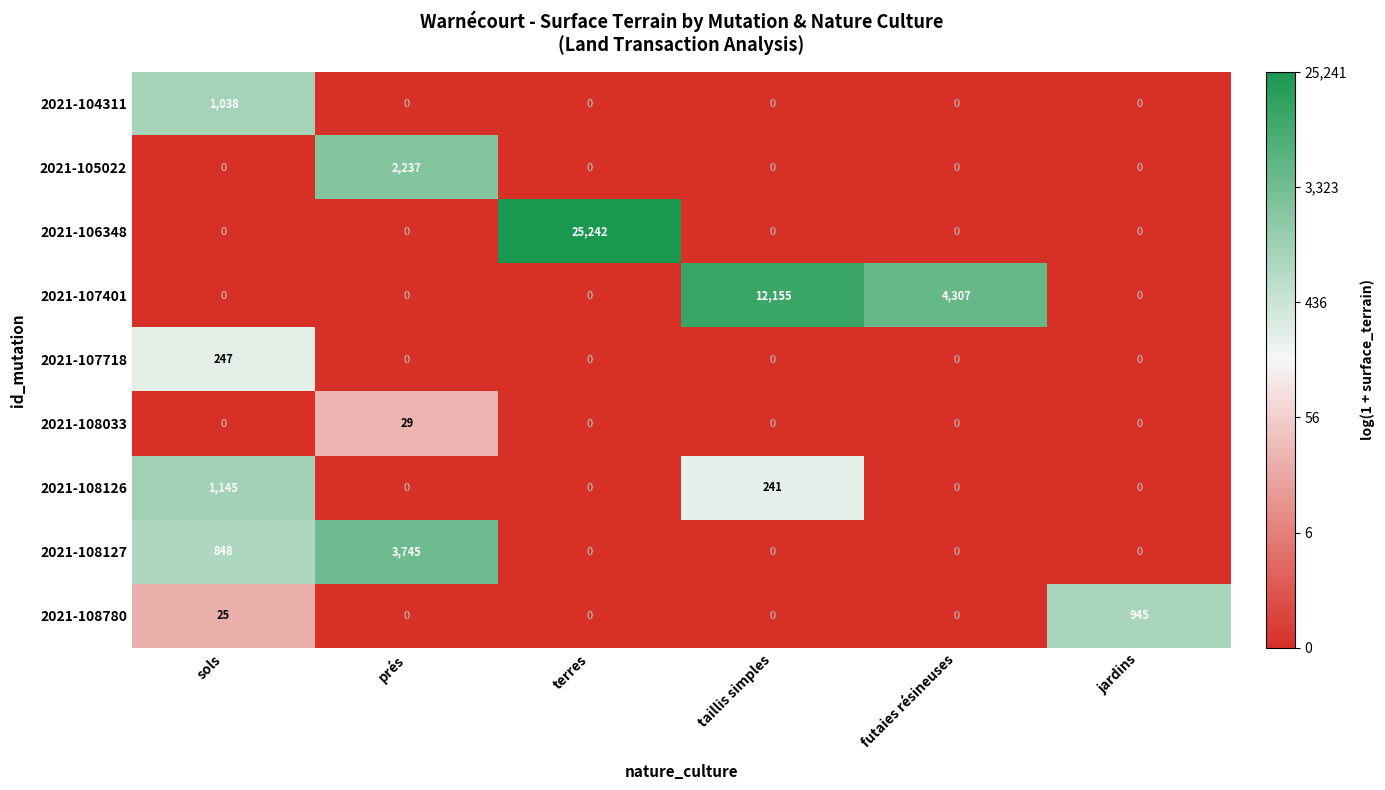

What is the maximum value shown in the chart?

25242